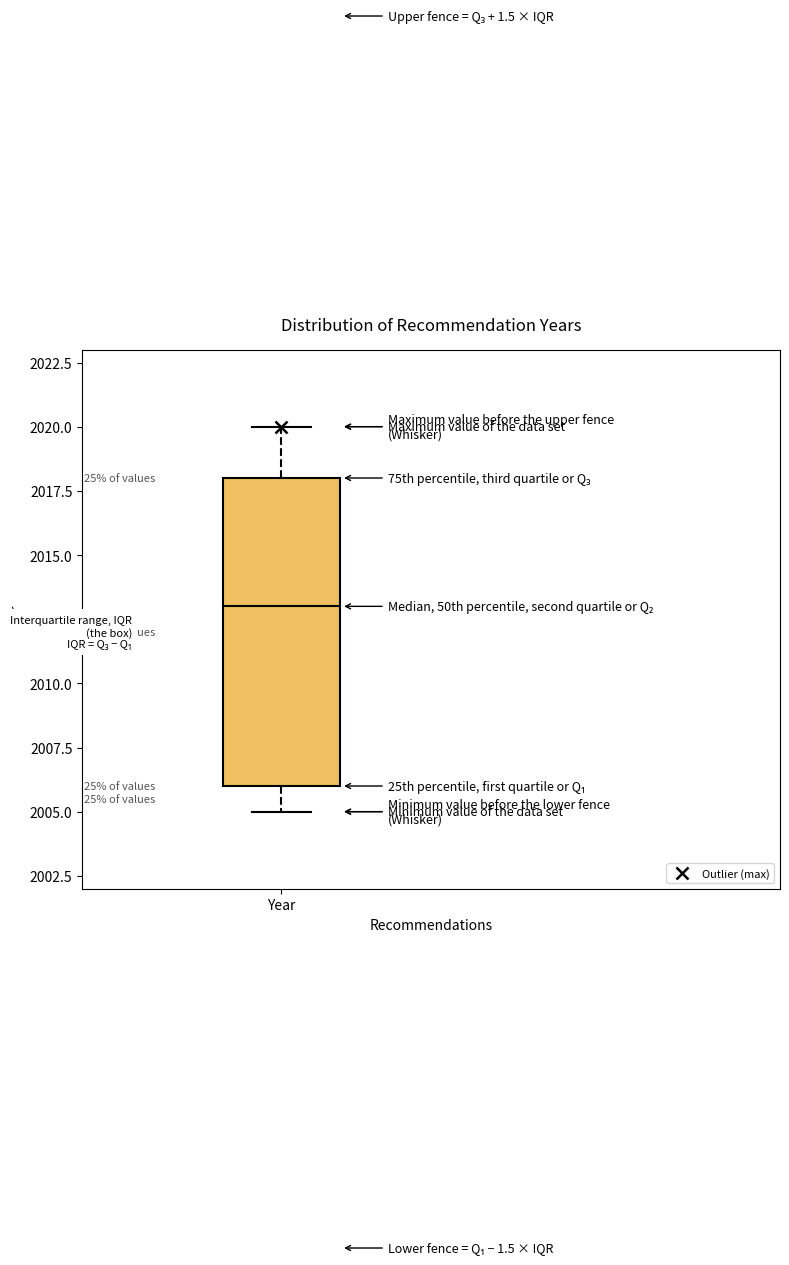

Transcribe this box plot: give where the median line is, the range the box spans, and where the two whiskers end, as read against the y-axis. The values are not printed on the chart, so give them approximately, as read against the axis.

median 2013, box 2006 to 2018, whiskers 2005 to 2020